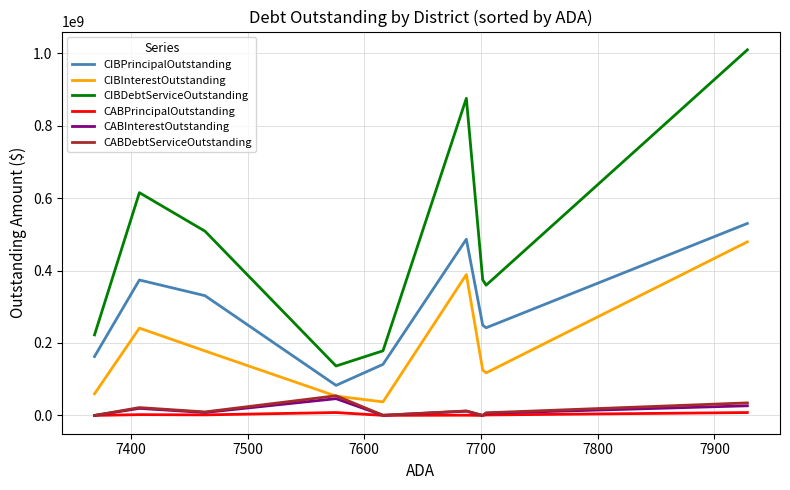

How many lines are shown in the chart?

6